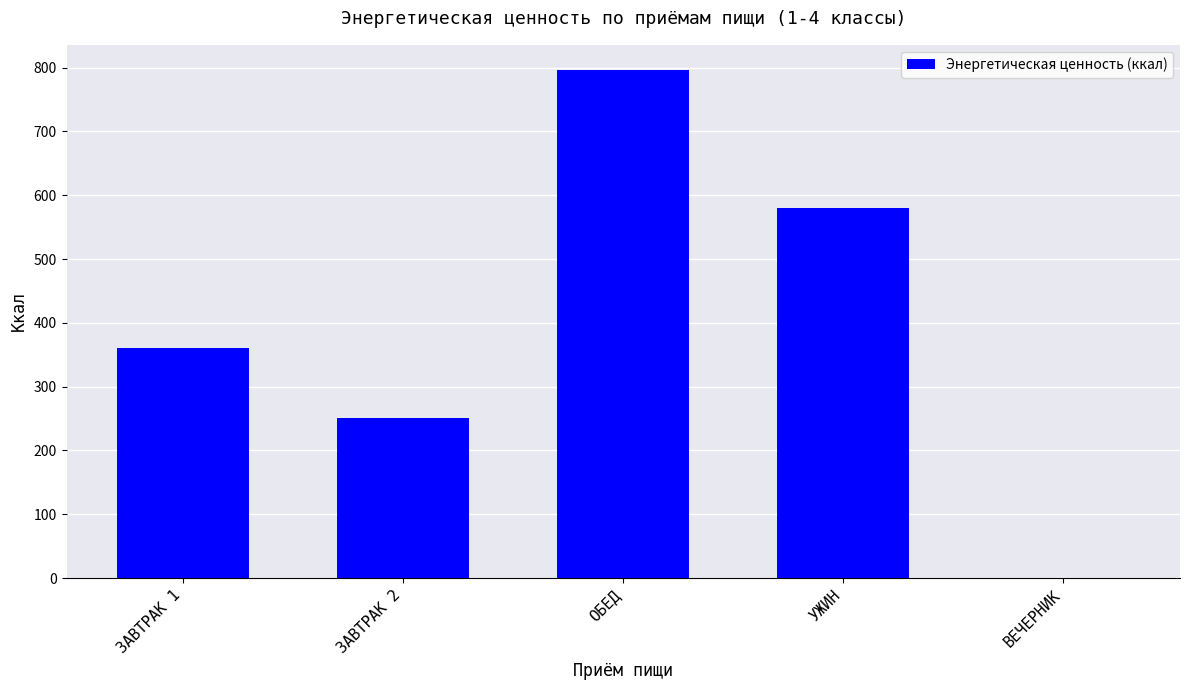

Reading left to right, what are all the values shown in this chart?

ЗАВТРАК 1=360.5	ЗАВТРАК 2=251.0	ОБЕД=796.0	УЖИН=579.9	ВЕЧЕРНИК=0.0